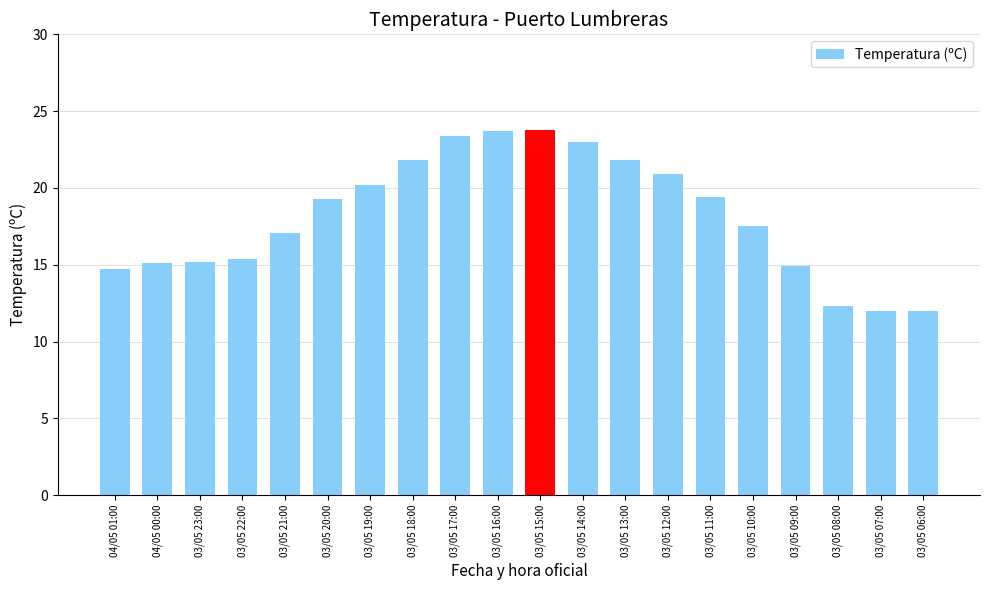

Where is the data nearest to the value 17?

03/05 21:00